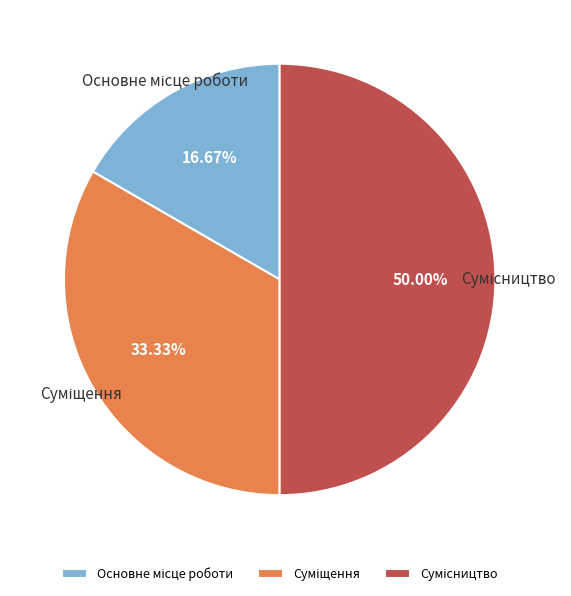

Rank the categories by value from lowest to highest.

Основне місце роботи, Суміщення, Сумісництво